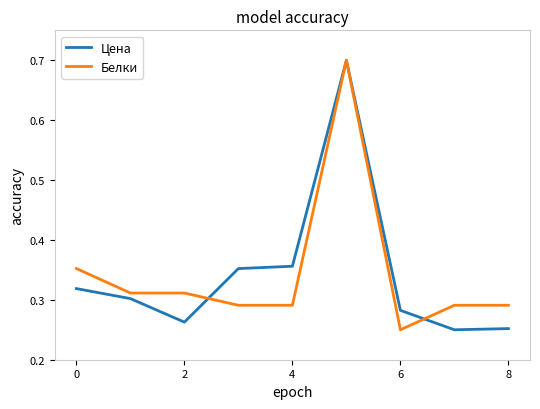

What is the highest value of the Цена series?

0.7